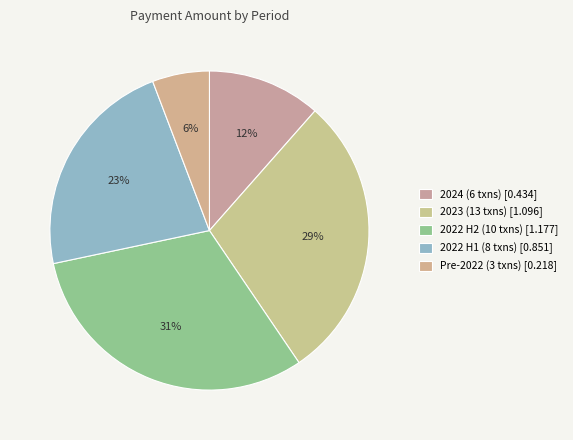

Is there a majority slice in this chart?

No